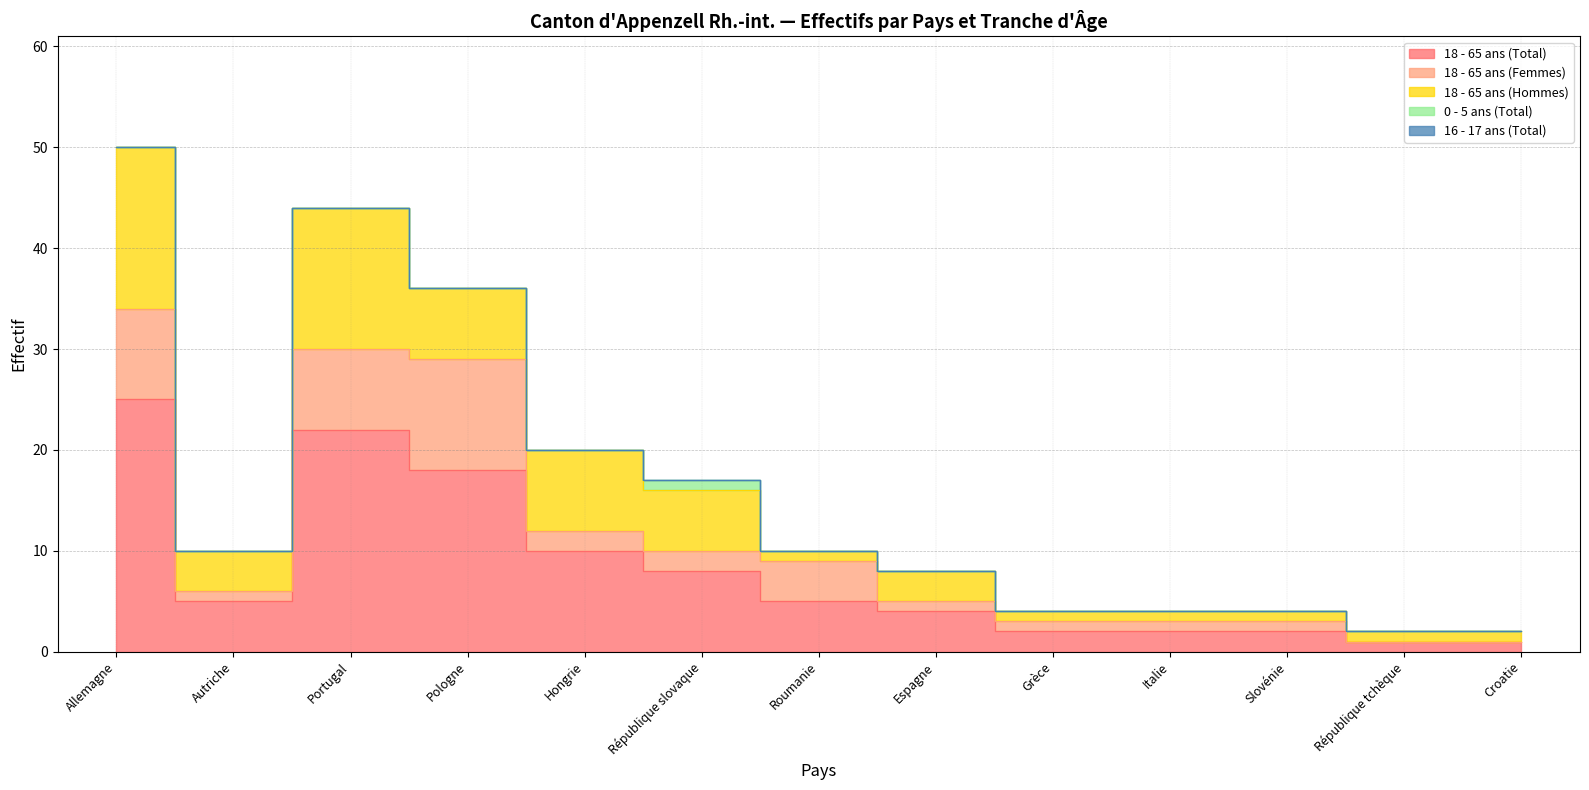

Rank the series by their maximum value, from lowest to highest.

16 - 17 ans (Total), 0 - 5 ans (Total), 18 - 65 ans (Femmes), 18 - 65 ans (Hommes), 18 - 65 ans (Total)